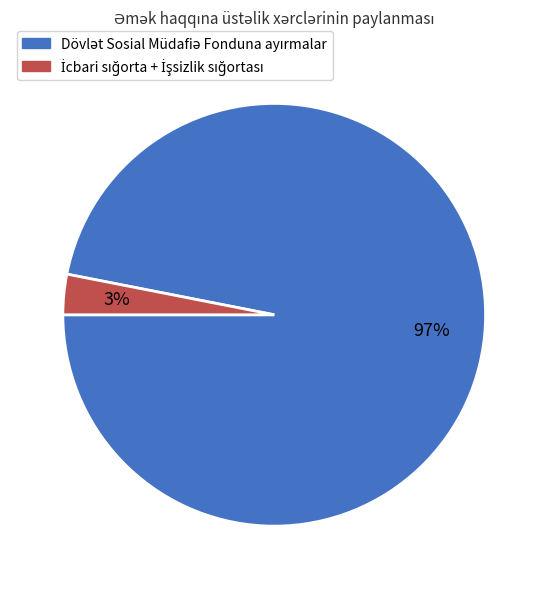

To the nearest percent, what is the average slice percentage?

50%